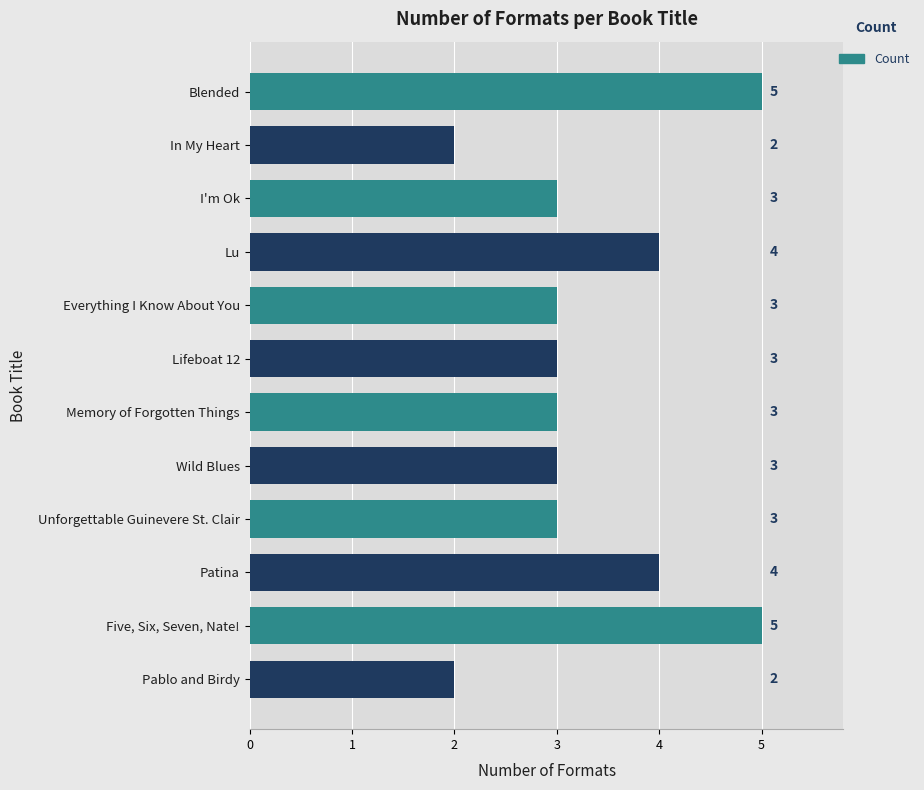

What is the ratio of the value at I'm Ok to the value at Lifeboat 12?

1.0